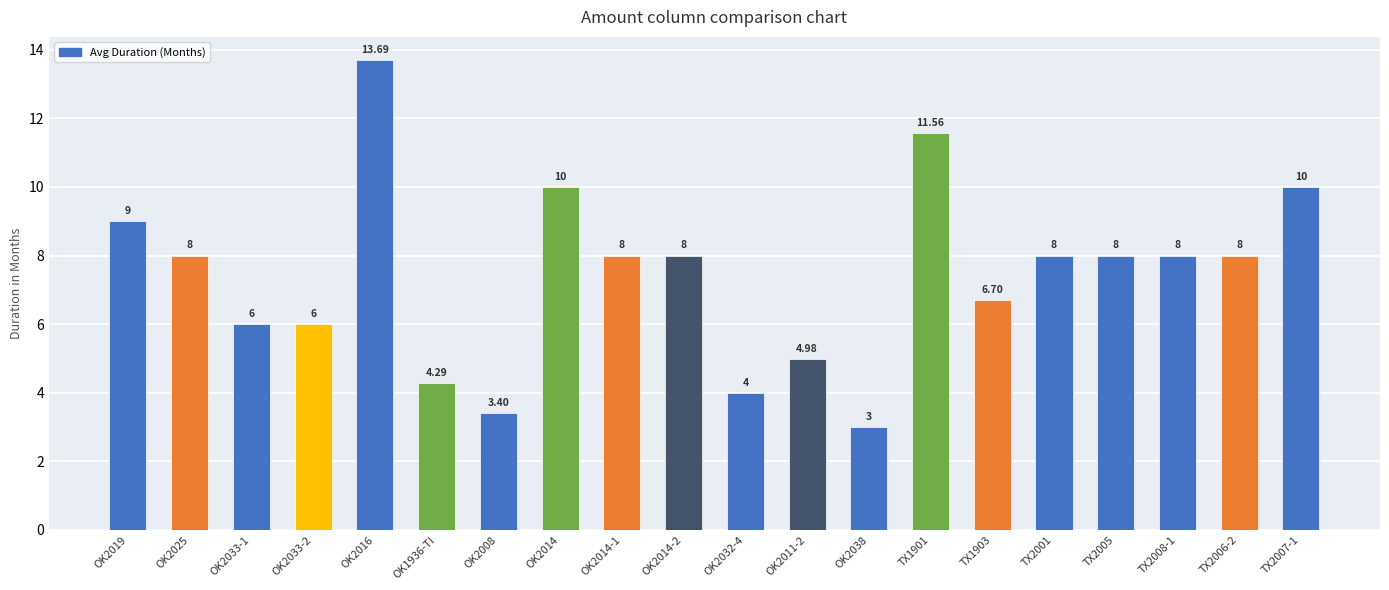

What is the minimum value shown in the chart?

3.0